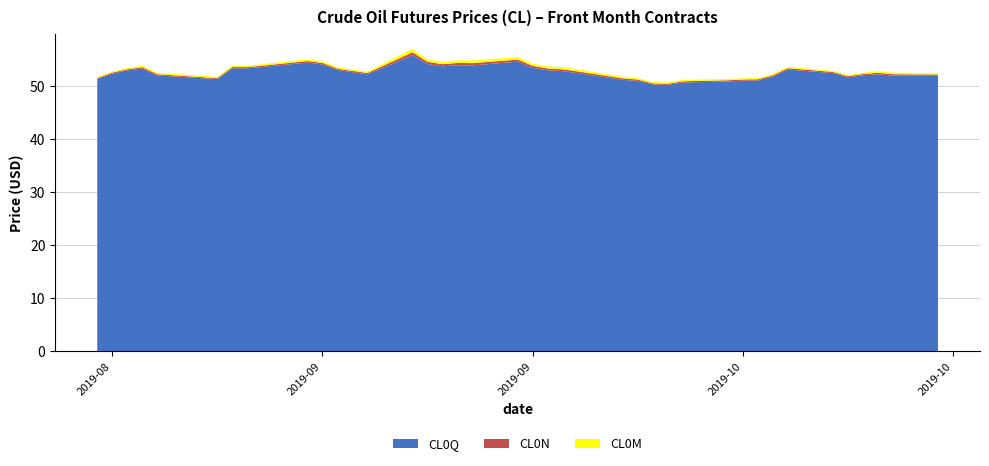

Reading right to left, extract all data points from this chart.

CL0M: 2019-10-21=52.4	2019-10-18=52.5	2019-10-17=52.8	2019-10-16=52.5	2019-10-15=52.1	2019-10-14=52.9	2019-10-11=53.6	2019-10-10=52.3	2019-10-09=51.5	2019-10-08=51.5	2019-10-07=51.4	2019-10-04=51.2	2019-10-03=50.7	2019-10-02=50.8	2019-10-01=51.5	2019-09-30=51.8	2019-09-27=53.1	2019-09-26=53.6	2019-09-25=53.7	2019-09-24=54.2	2019-09-23=55.4	2019-09-20=54.8	2019-09-19=54.8	2019-09-18=54.5	2019-09-17=55.0	2019-09-16=57.0	2019-09-13=52.7	2019-09-12=53.1	2019-09-11=53.5	2019-09-10=54.7	2019-09-09=55.1	2019-09-06=54.1	2019-09-05=53.8	2019-09-04=53.8	2019-09-03=51.7	2019-08-30=52.5	2019-08-29=53.8	2019-08-28=53.4	2019-08-27=52.7	2019-08-26=51.7
CL0N: 2019-10-21=52.2	2019-10-18=52.2	2019-10-17=52.5	2019-10-16=52.3	2019-10-15=51.9	2019-10-14=52.7	2019-10-11=53.4	2019-10-10=52.0	2019-10-09=51.3	2019-10-08=51.2	2019-10-07=51.1	2019-10-04=50.9	2019-10-03=50.4	2019-10-02=50.5	2019-10-01=51.2	2019-09-30=51.5	2019-09-27=52.8	2019-09-26=53.1	2019-09-25=53.3	2019-09-24=53.8	2019-09-23=55.0	2019-09-20=54.3	2019-09-19=54.4	2019-09-18=54.1	2019-09-17=54.6	2019-09-16=56.4	2019-09-13=52.5	2019-09-12=52.9	2019-09-11=53.3	2019-09-10=54.4	2019-09-09=54.7	2019-09-06=53.8	2019-09-05=53.6	2019-09-04=53.6	2019-09-03=51.5	2019-08-30=52.2	2019-08-29=53.5	2019-08-28=53.2	2019-08-27=52.5	2019-08-26=51.5
CL0Q: 2019-10-21=51.9	2019-10-18=52.0	2019-10-17=52.2	2019-10-16=52.0	2019-10-15=51.6	2019-10-14=52.4	2019-10-11=53.1	2019-10-10=51.8	2019-10-09=51.0	2019-10-08=51.0	2019-10-07=50.9	2019-10-04=50.7	2019-10-03=50.2	2019-10-02=50.3	2019-10-01=51.0	2019-09-30=51.2	2019-09-27=52.4	2019-09-26=52.8	2019-09-25=53.0	2019-09-24=53.5	2019-09-23=54.6	2019-09-20=53.9	2019-09-19=53.9	2019-09-18=53.7	2019-09-17=54.2	2019-09-16=55.8	2019-09-13=52.2	2019-09-12=52.6	2019-09-11=53.0	2019-09-10=54.1	2019-09-09=54.4	2019-09-06=53.6	2019-09-05=53.3	2019-09-04=53.4	2019-09-03=51.3	2019-08-30=52.0	2019-08-29=53.3	2019-08-28=52.9	2019-08-27=52.3	2019-08-26=51.3